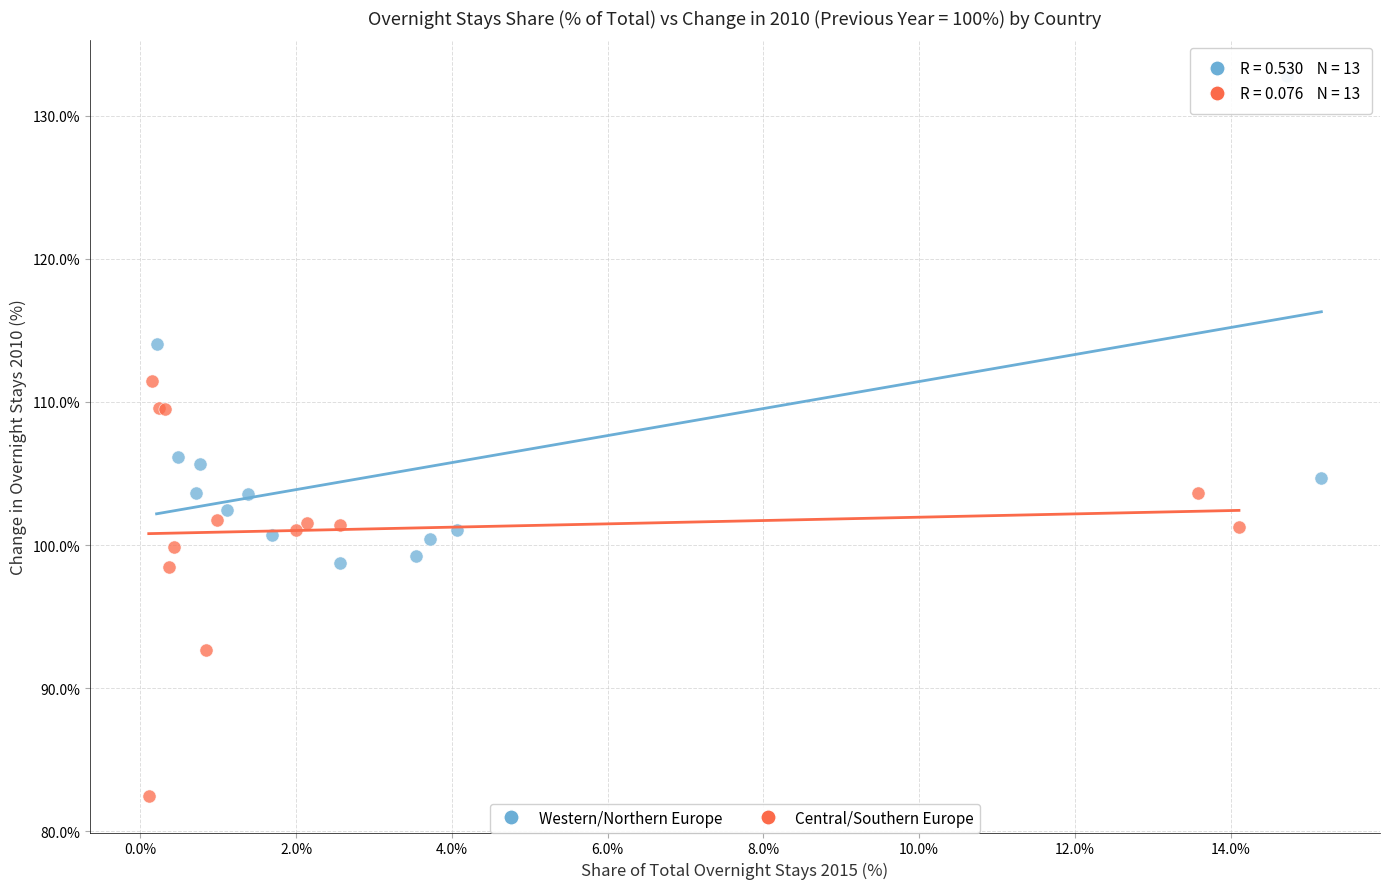

Which series has the widest spread of Y values?

Western/Northern Europe